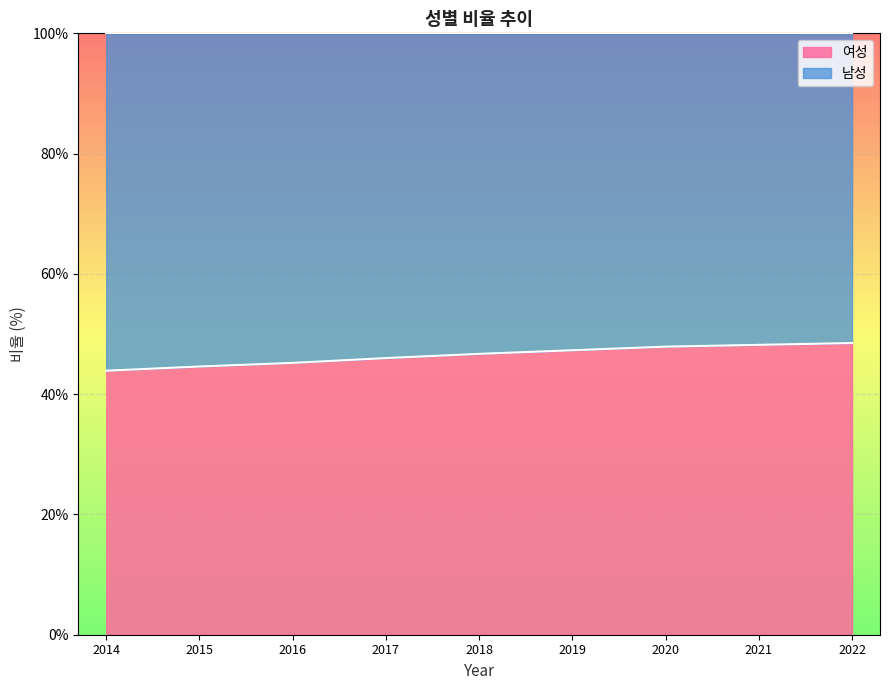

The chart shows a value of 44.6 at 2015. True or false?

True